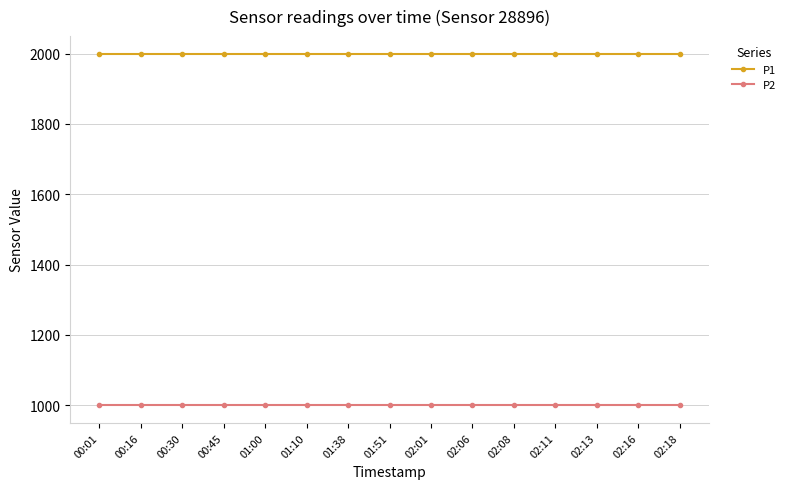

What position from the left is 01:51?

8